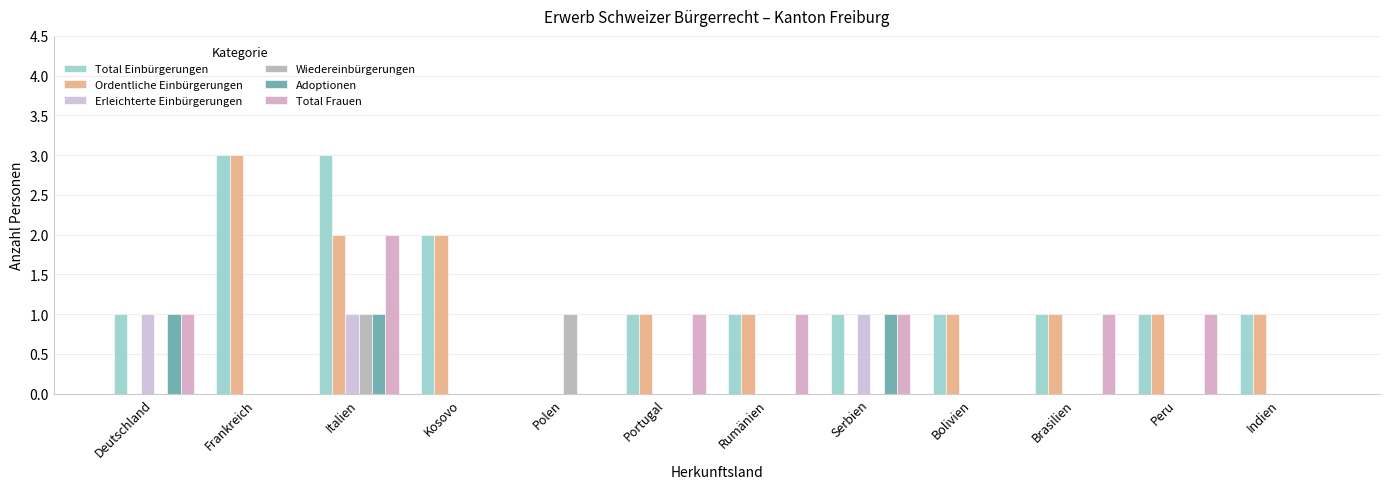

What is the difference between the maximum and minimum values in the Total Einbürgerungen series?

3